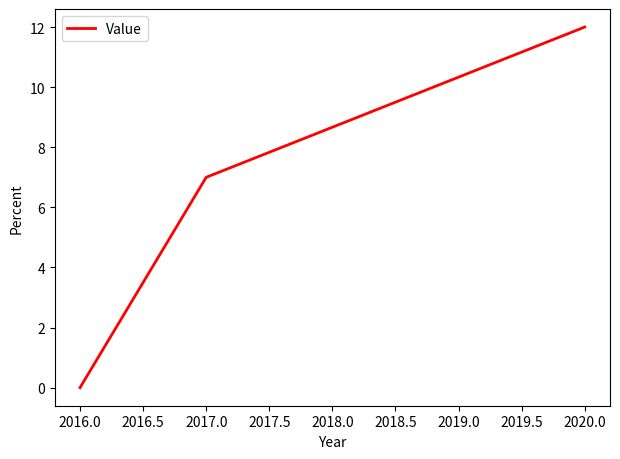

Approximately how many times larger is the value at 2017.0 compared to 2020.0?

0.6